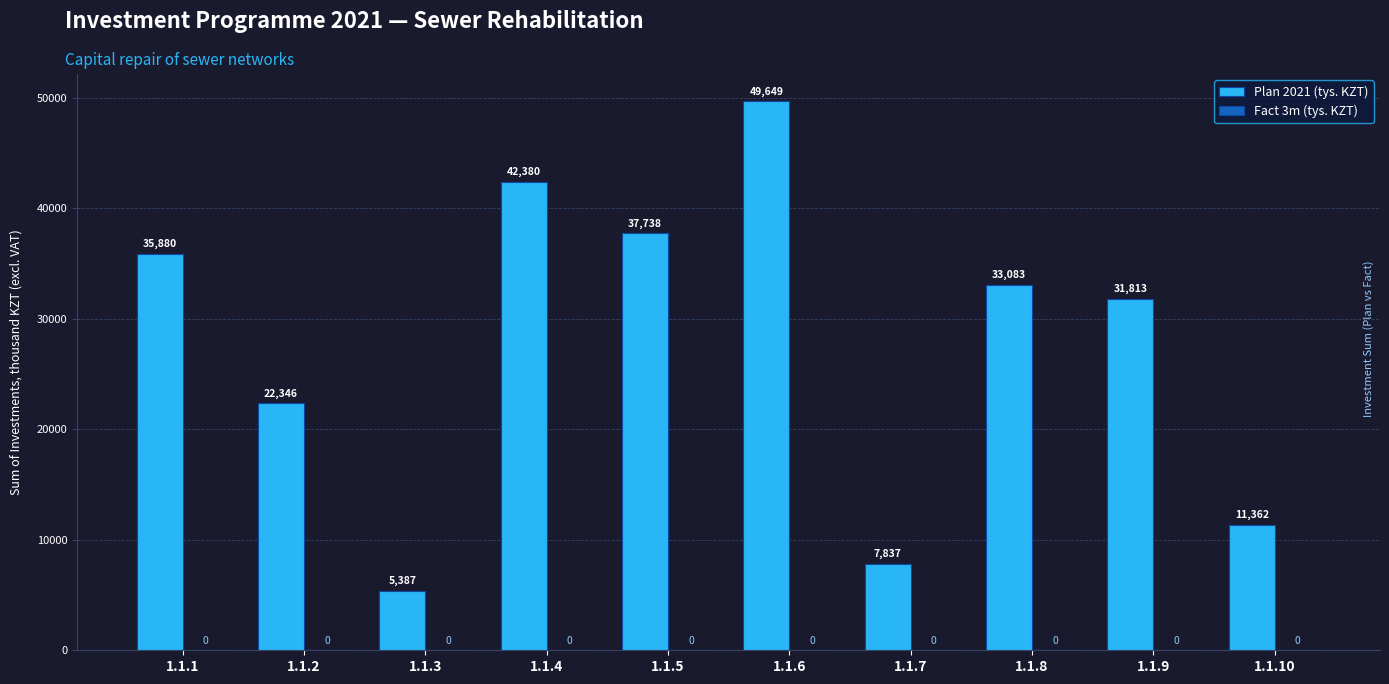

What is the value of the 2nd bar from the left?

22346.3